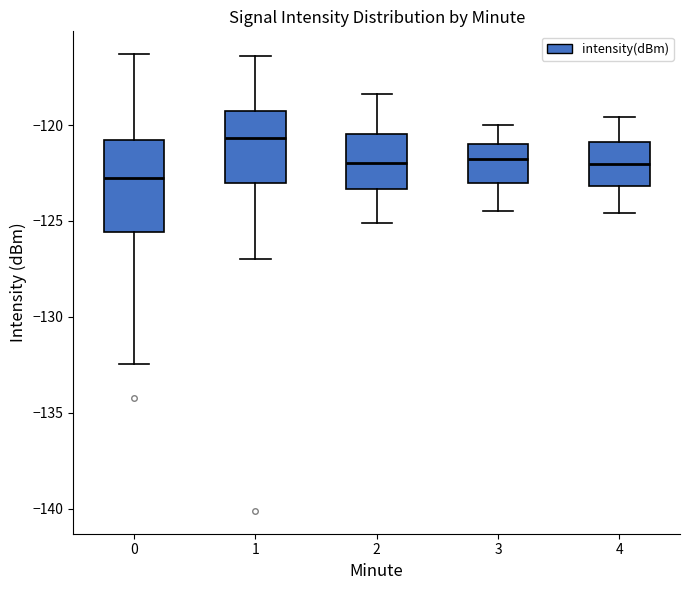

Where is the upper edge of the box at x = 2 on the y-axis? The values are not printed on the chart, so give them approximately, as read against the axis.

-120.5